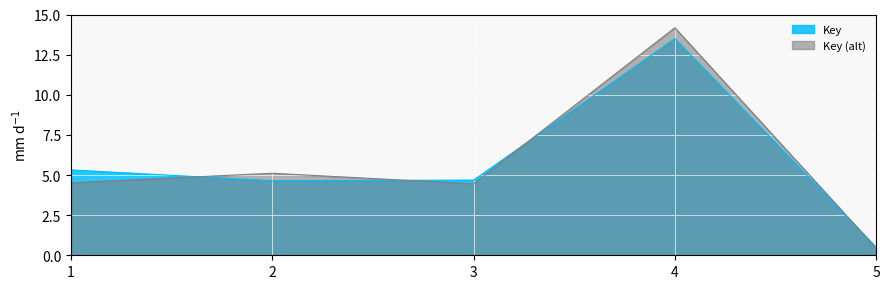

What is the greatest value displayed?

14.2